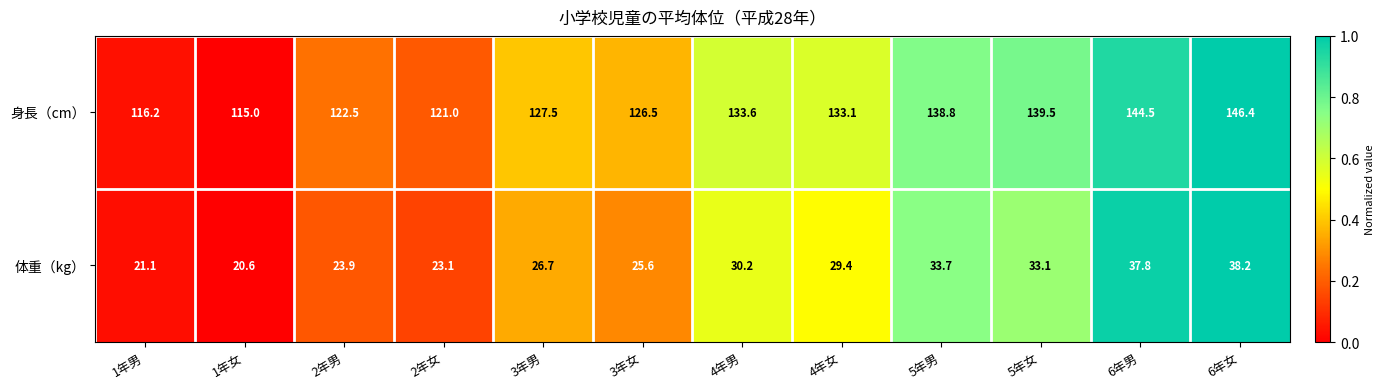

Rank the series by their average value, from lowest to highest.

体重（kg）, 身長（cm）